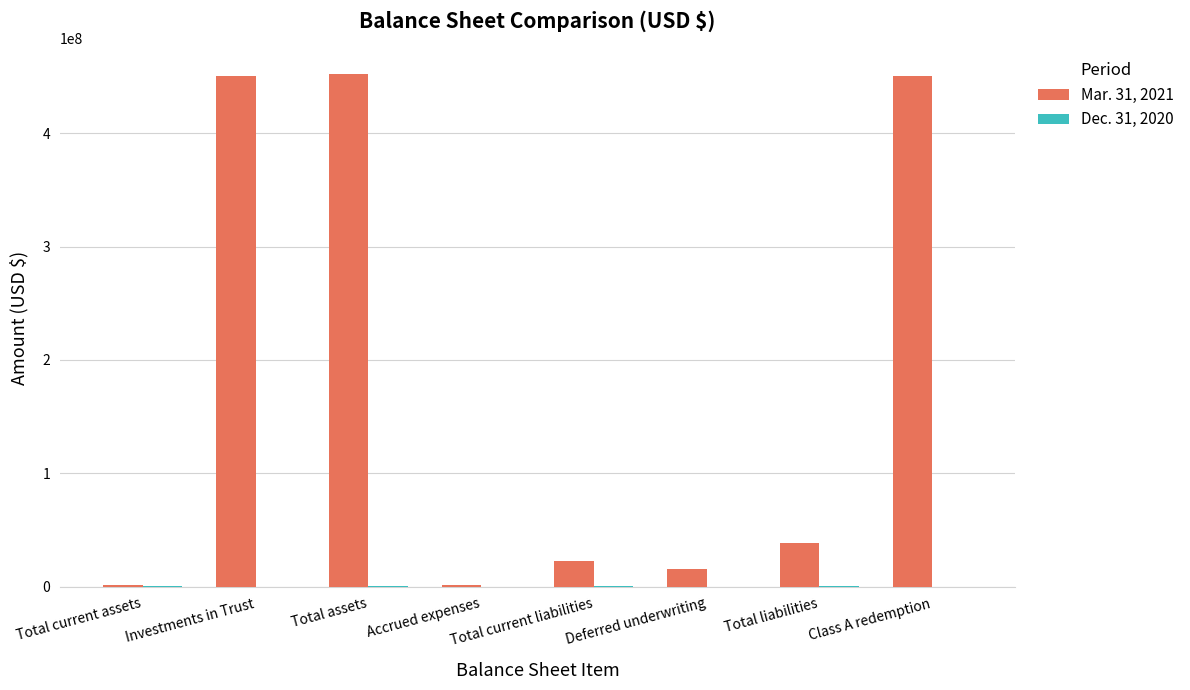

True or false: Mar. 31, 2021 has a value of 452093396 at Total assets.

True